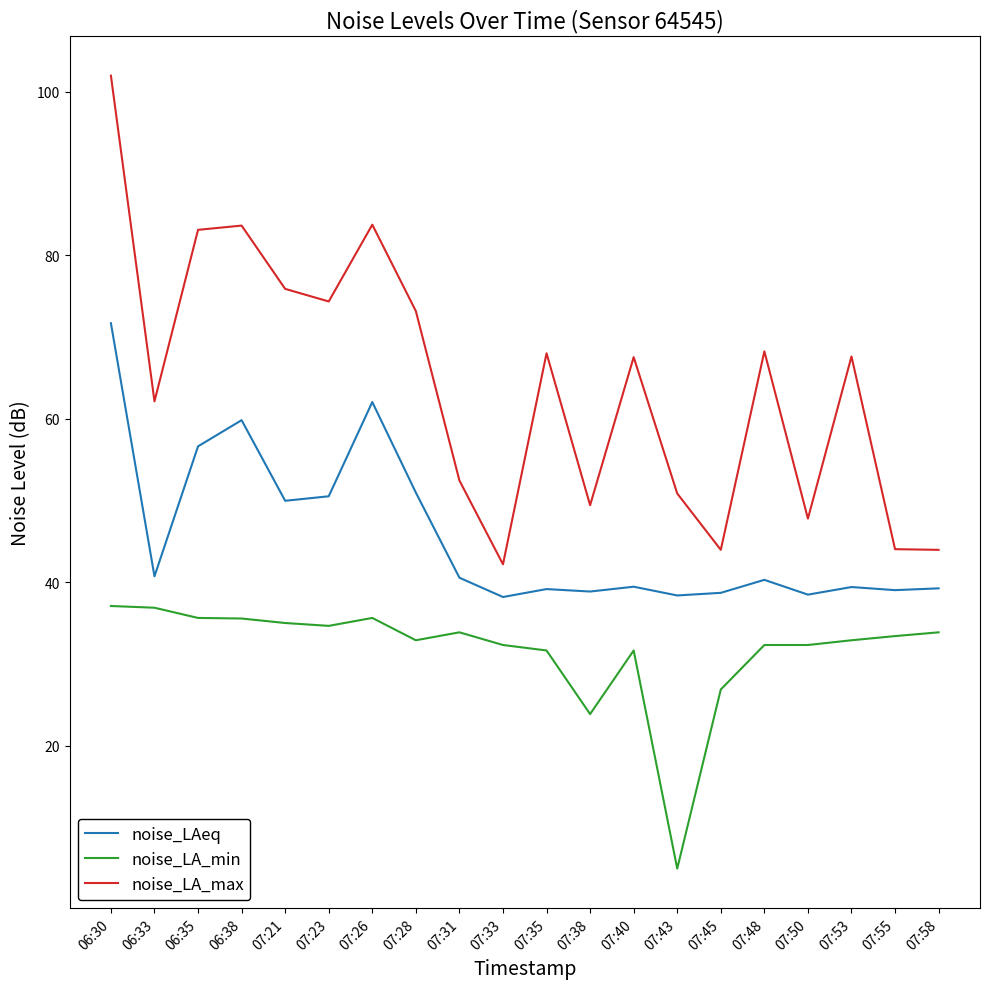

Where does the noise_LA_min series first go above 33?

06:30